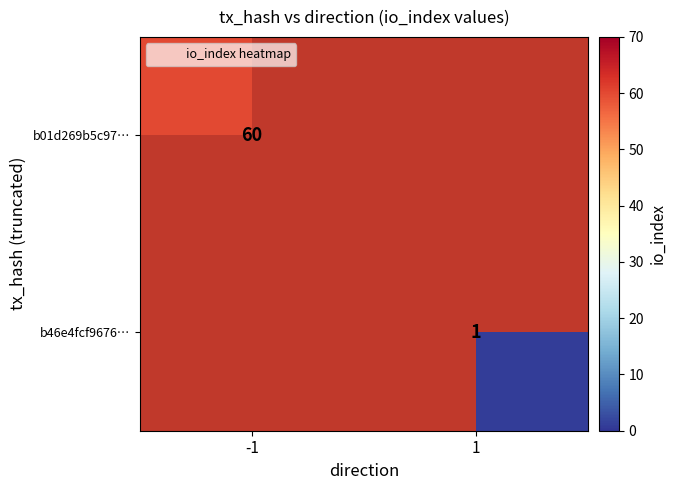

Rank the categories by b46e4fcf9676… value from lowest to highest.

-1, 1